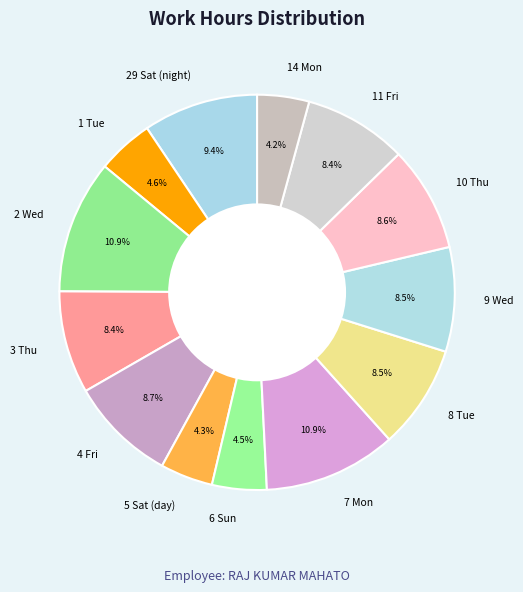

What percentage is the 29 Sat (night) slice, to the nearest percent?

9%